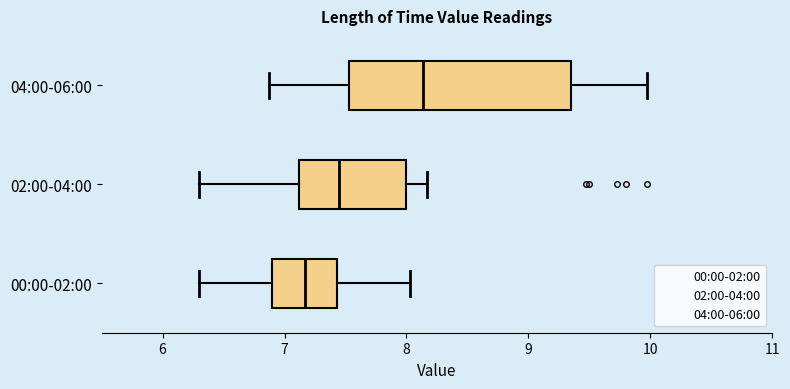

Which box is the widest, from its left edge to its right edge?

04:00-06:00